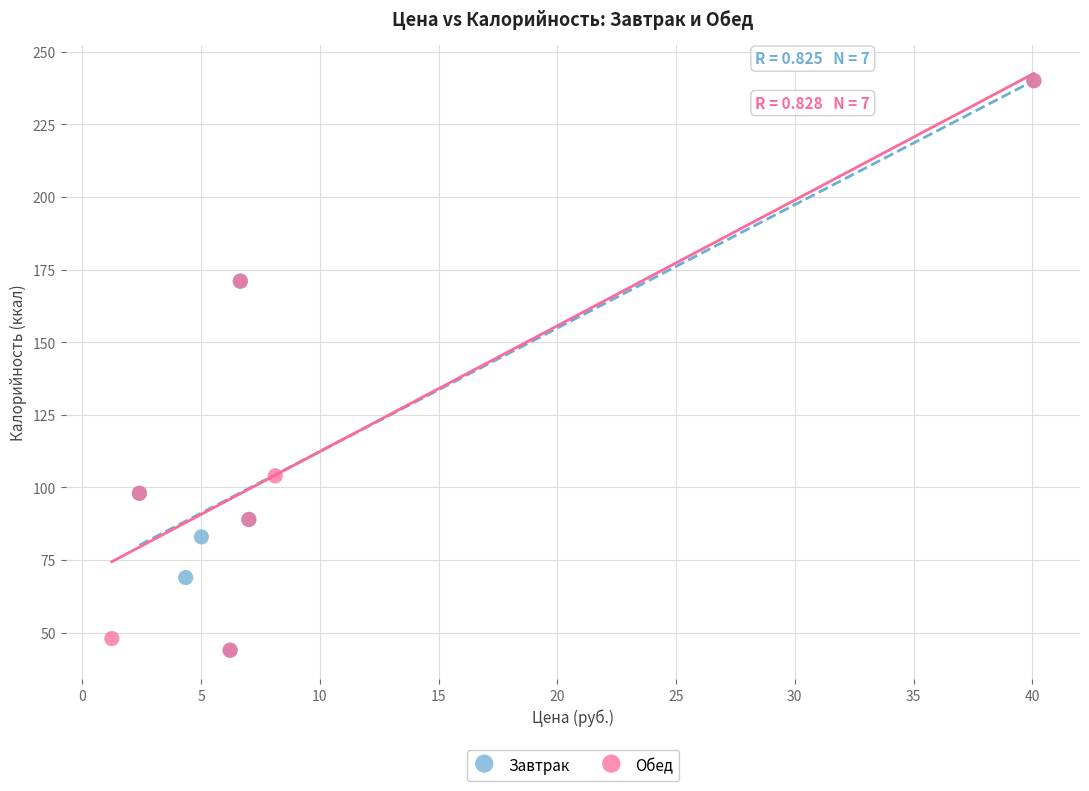

What are all the series names shown in the legend?

Завтрак, Обед